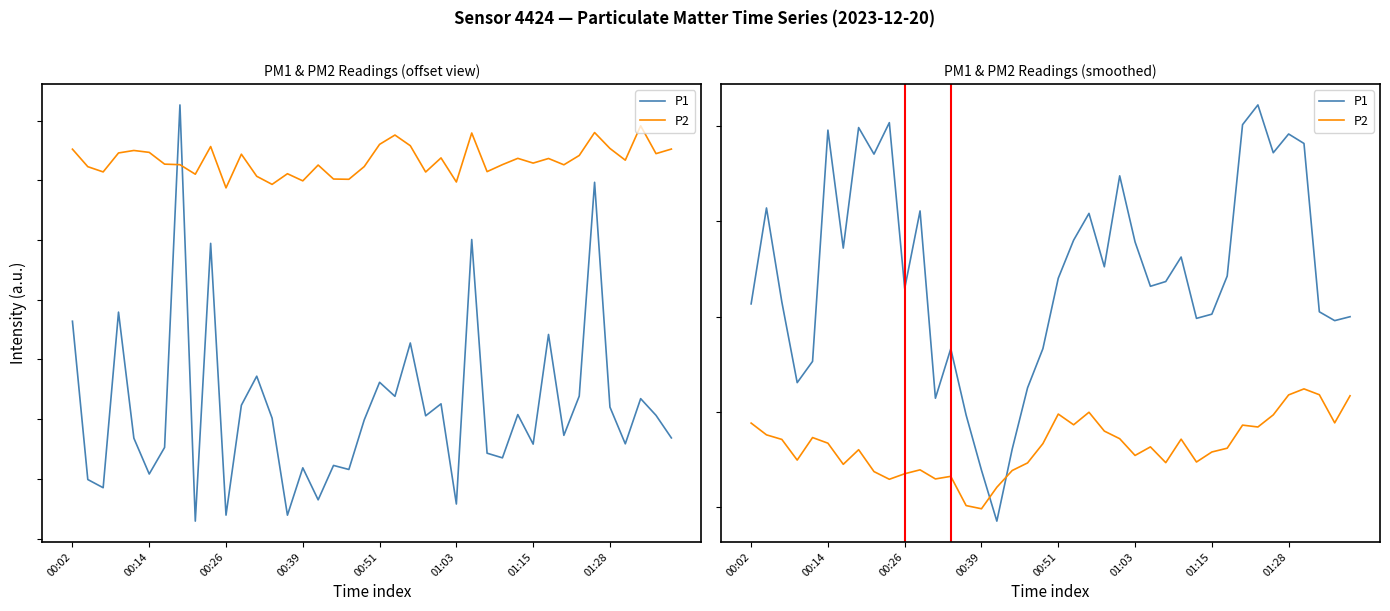

Where do P1 and P2 first cross each other?

15 and 16